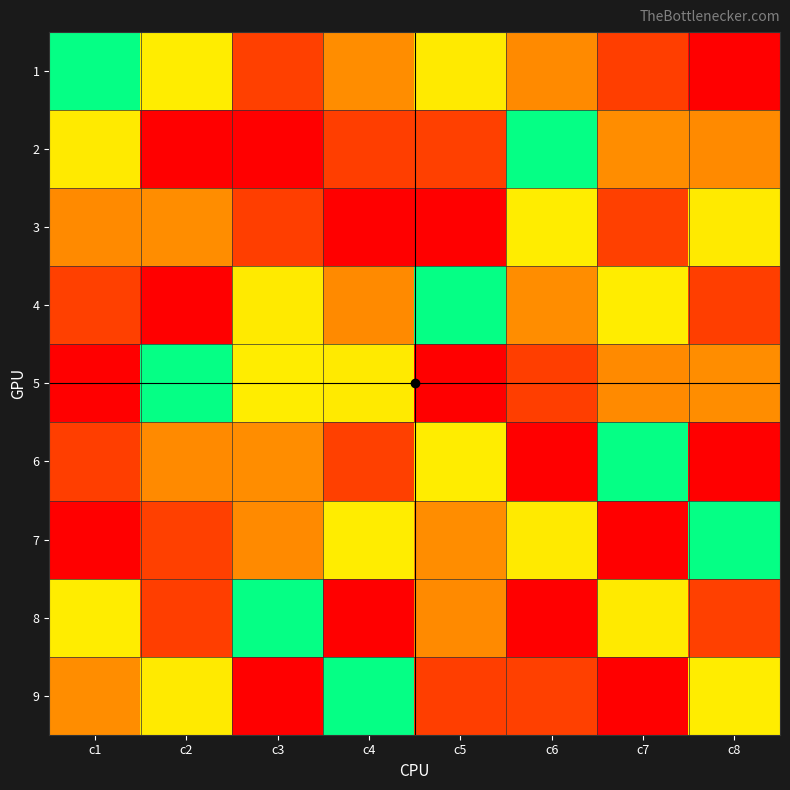

At c6, list the series in order from smallest to largest.

6, 9, 4, 3, 2, 7, 1, 5, 8